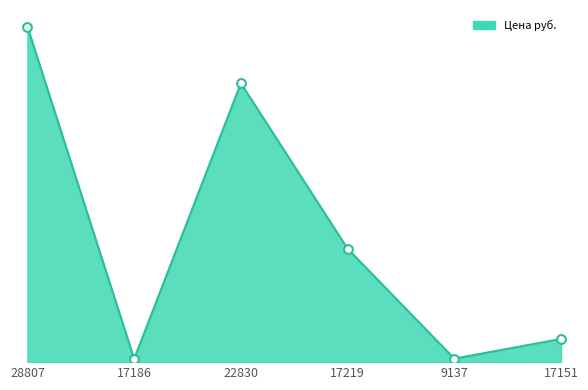

What is the change in value from 17186 to 17151?

+434